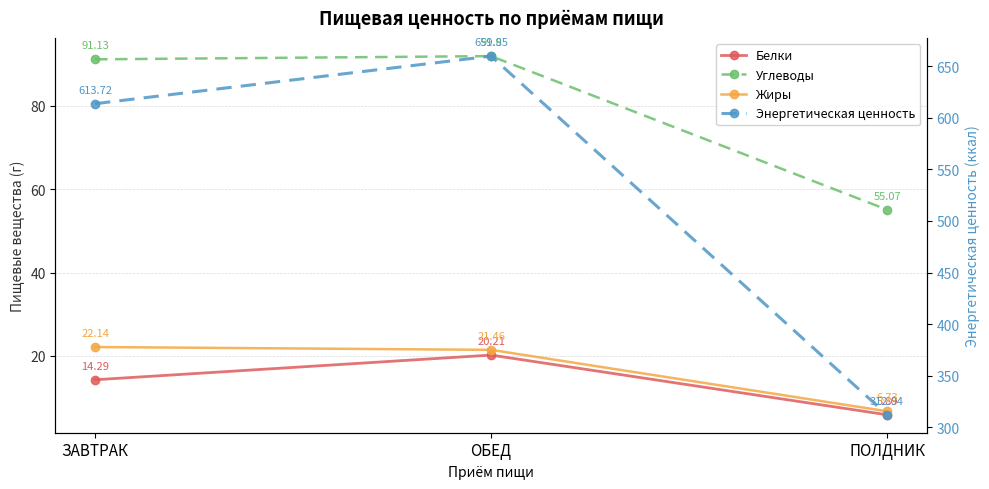

What is the sum of all Белки values?

40.4